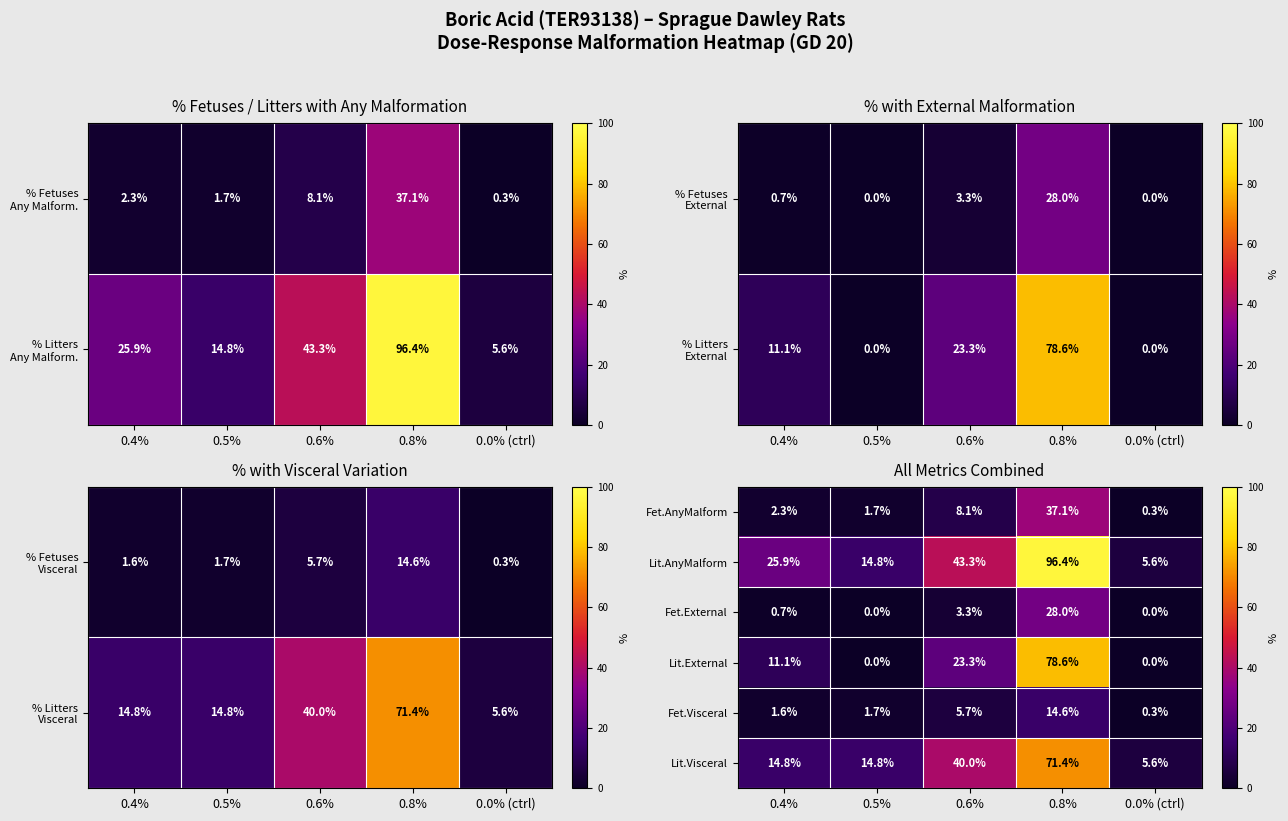

What is the highest value of the Fet.AnyMalform series?

37.1